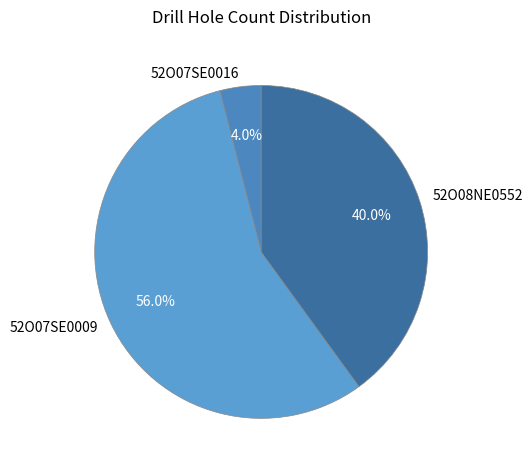

Approximately how many times larger is the value at 52O07SE0009 compared to 52O07SE0016?

14.0